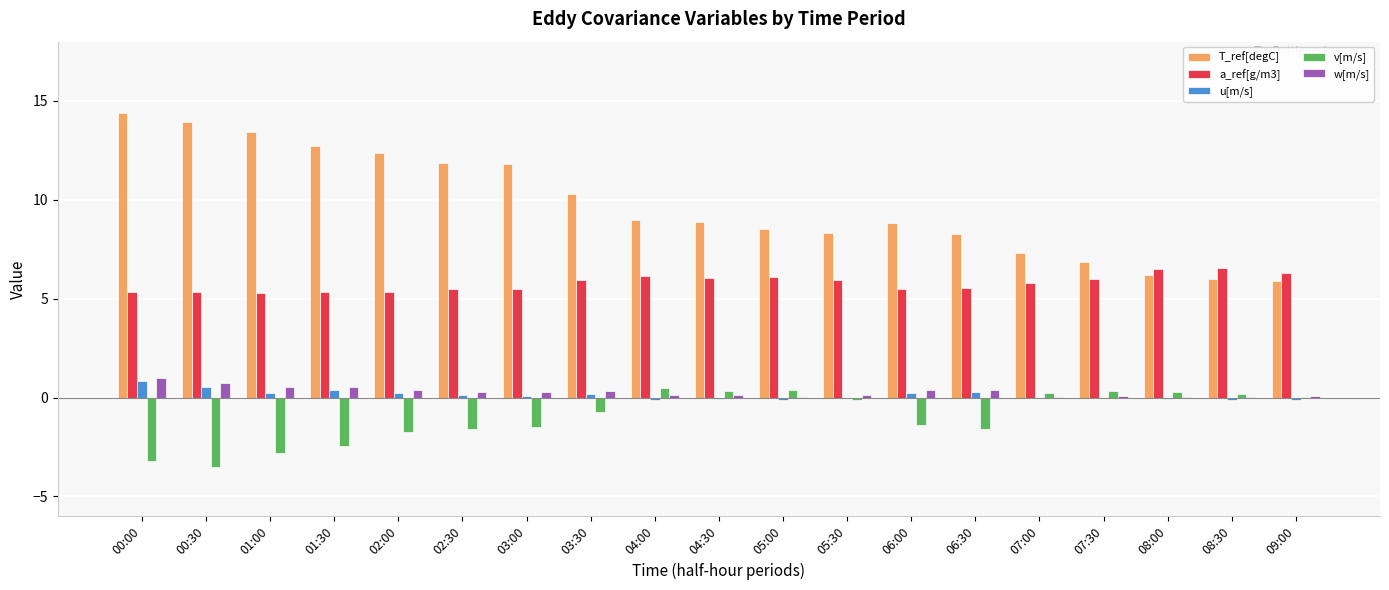

Is the value of w[m/s] at 00:00 greater than the value of T_ref[degC] at 03:30?

No